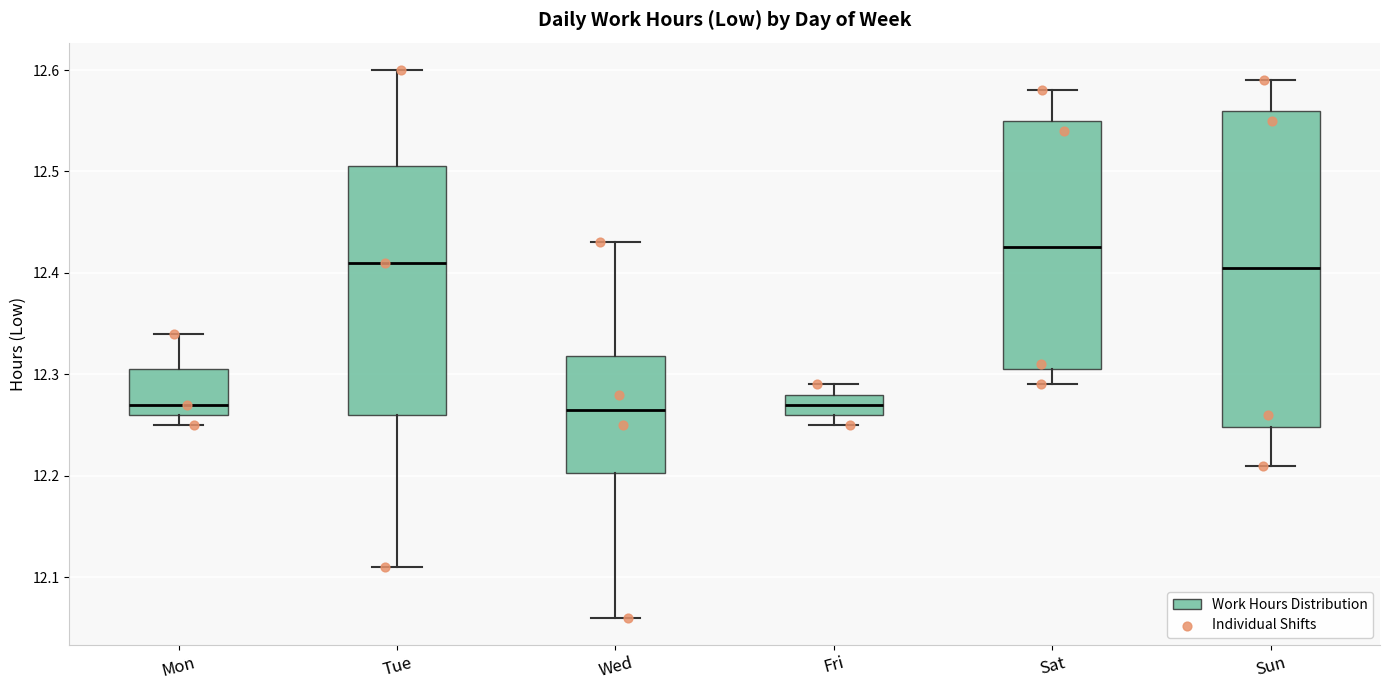

Reading left to right, read every box against the y-axis: the position of its median line, the range the box covers, and the ends of its whiskers. The values are not printed on the chart, so give them approximately, as read against the axis.

Mon: median 12.27, box 12.26 to 12.31, whiskers 12.25 to 12.34
Tue: median 12.41, box 12.26 to 12.51, whiskers 12.11 to 12.60
Wed: median 12.27, box 12.20 to 12.32, whiskers 12.06 to 12.43
Fri: median 12.27, box 12.26 to 12.28, whiskers 12.25 to 12.29
Sat: median 12.43, box 12.31 to 12.55, whiskers 12.29 to 12.58
Sun: median 12.41, box 12.25 to 12.56, whiskers 12.21 to 12.59